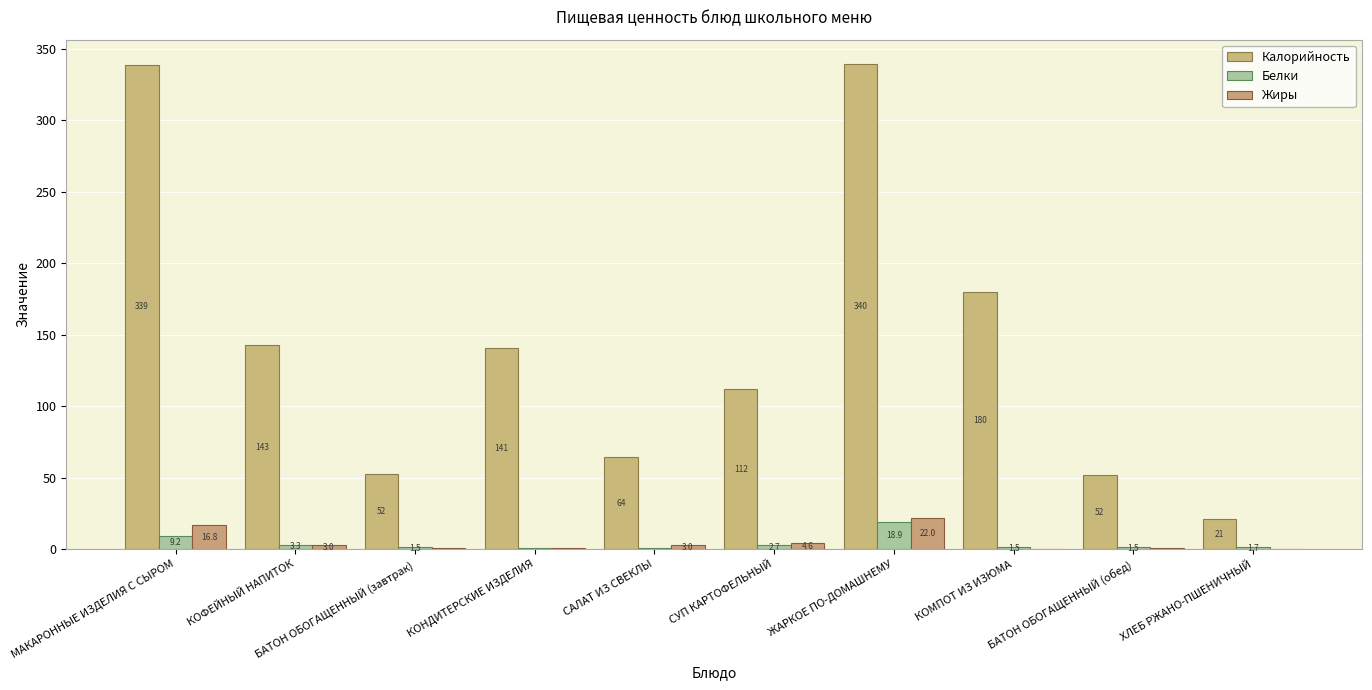

Are the bars grouped side by side (vs. stacked)?

Yes